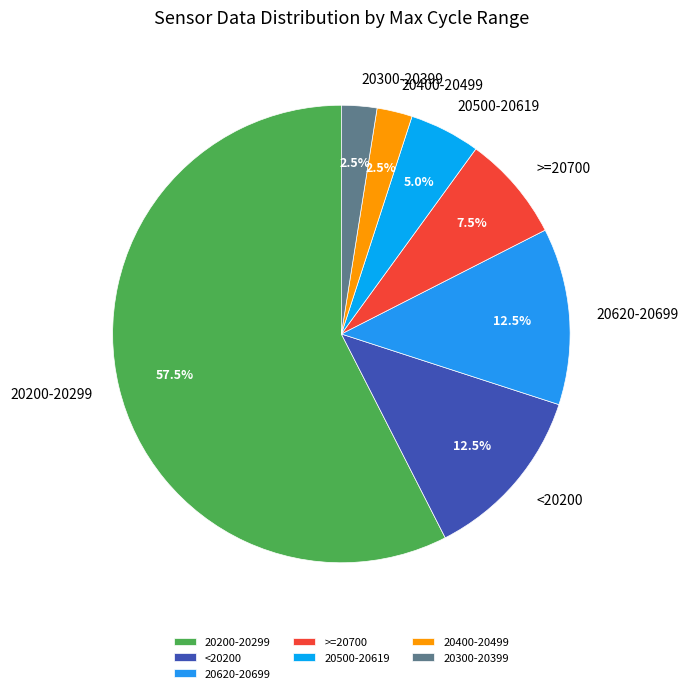

What is the largest slice in the pie chart?

20200-20299